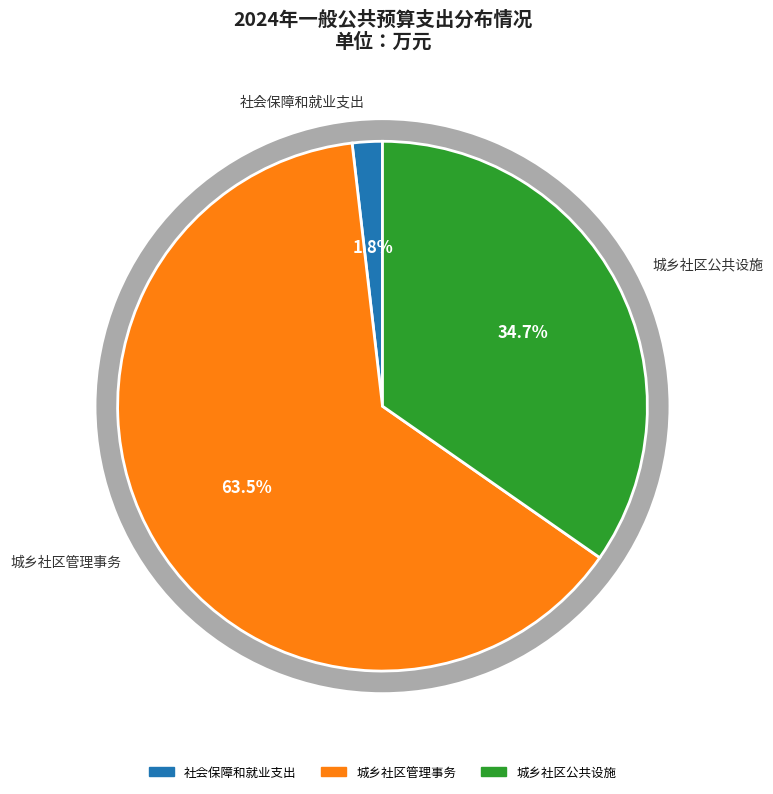

Does any single category account for the majority?

Yes